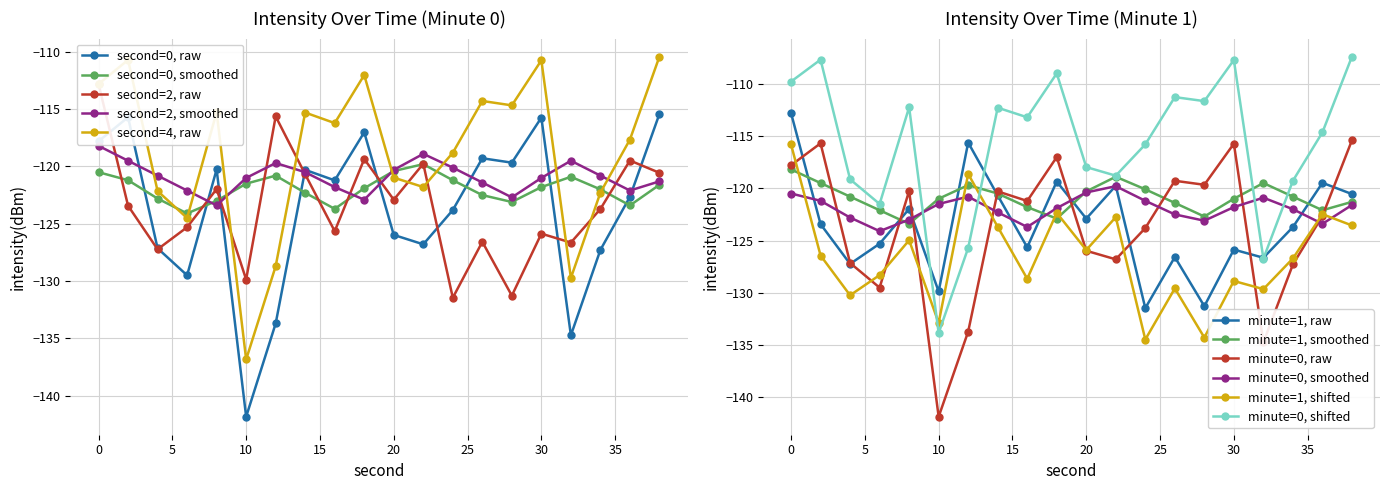

Which category has the lowest value in the second=4, raw series?

10